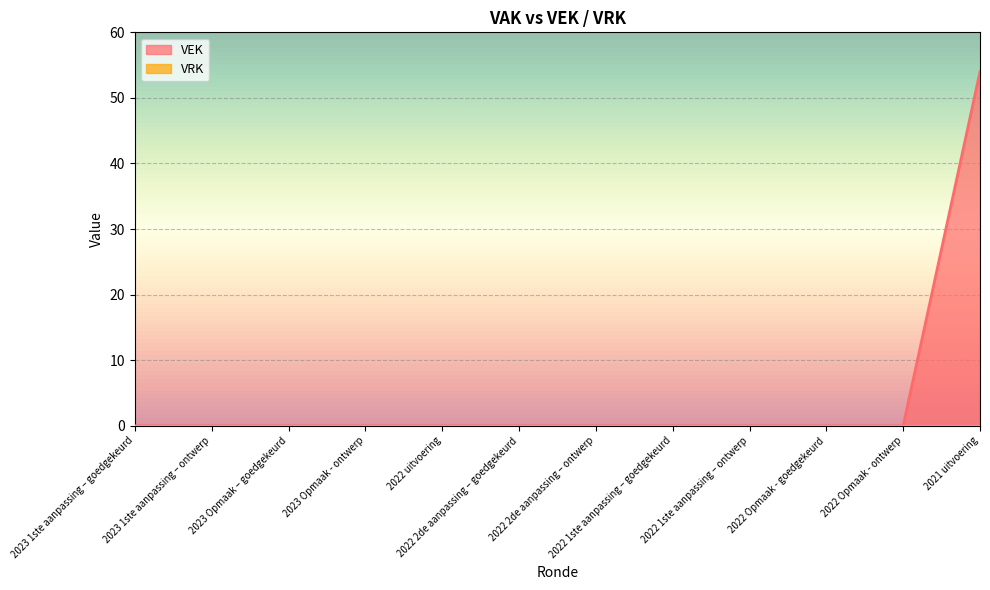

List the labels in order of value, largest first.

2021 uitvoering, 2023 1ste aanpassing – goedgekeurd, 2023 1ste aanpassing – ontwerp, 2023 Opmaak – goedgekeurd, 2023 Opmaak - ontwerp, 2022 uitvoering, 2022 2de aanpassing – goedgekeurd, 2022 2de aanpassing – ontwerp, 2022 1ste aanpassing – goedgekeurd, 2022 1ste aanpassing – ontwerp, 2022 Opmaak - goedgekeurd, 2022 Opmaak - ontwerp